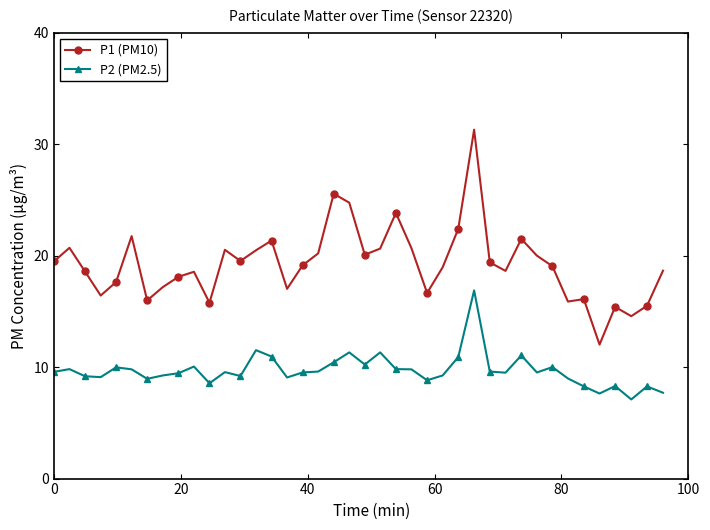

What is the sum of all P1 (PM10) values?

769.9